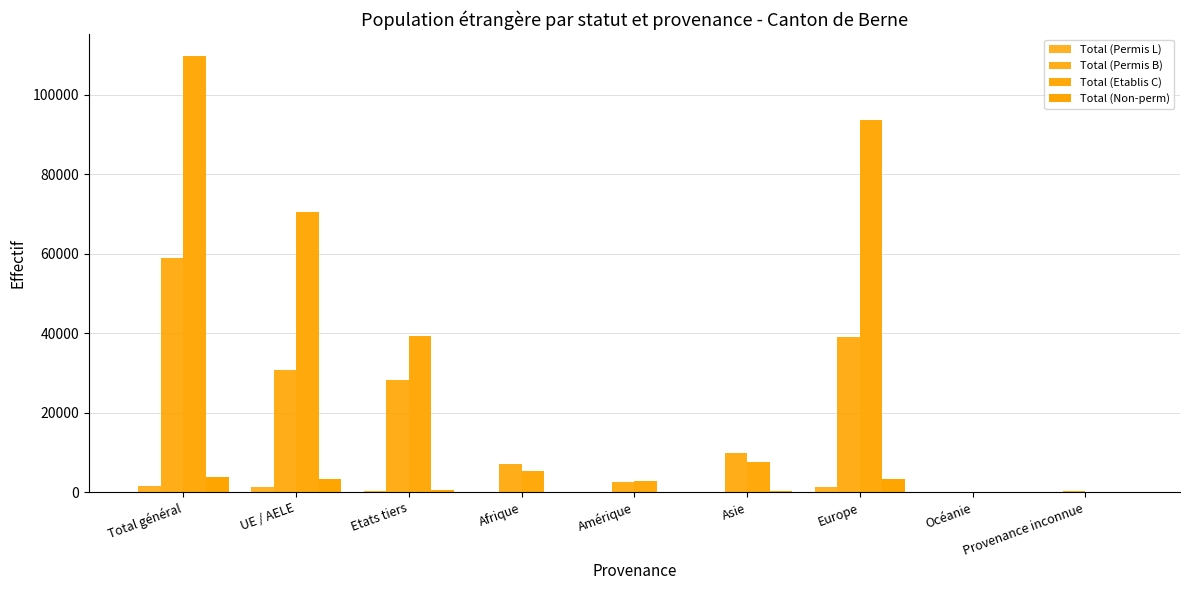

How many groups of bars are there?

9